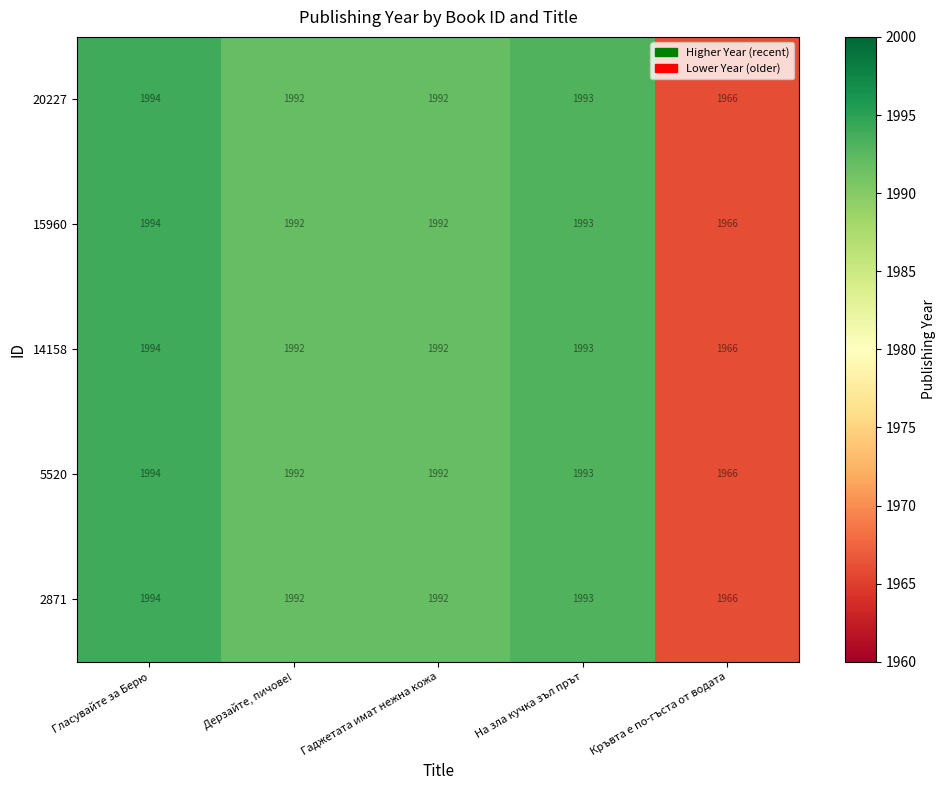

True or false: 5520 has a value of 1166 at На зла кучка зъл прът.

False